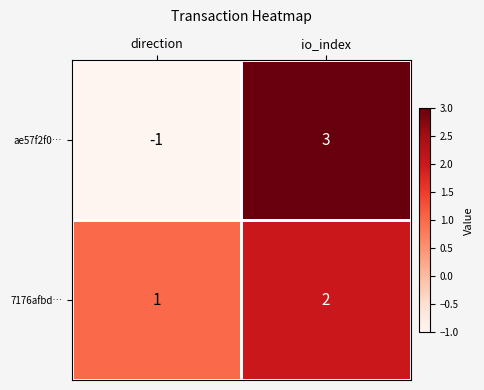

At which category does the chart reach its peak across all series?

io_index